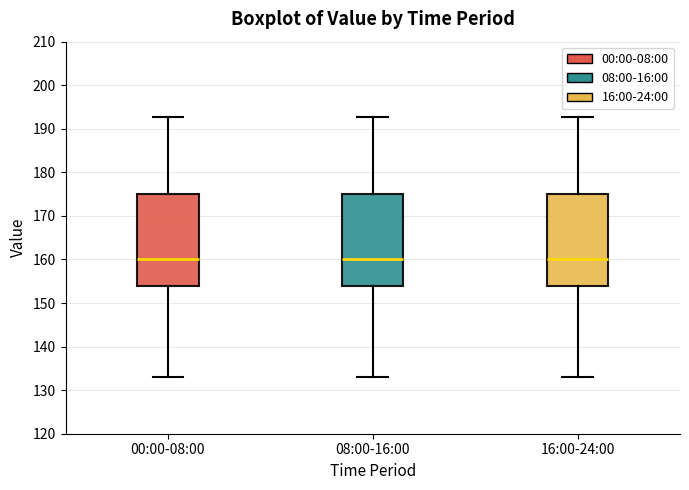

Where does the lower whisker of the box for 08:00-16:00 end on the y-axis? The values are not printed on the chart, so give them approximately, as read against the axis.

133